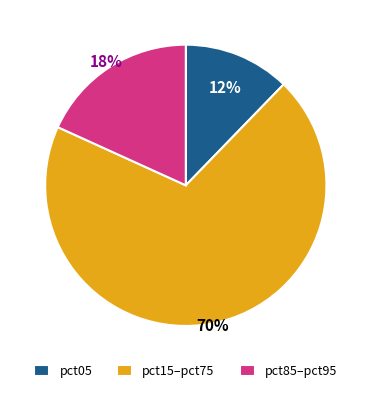

Is the sum of pct05 and pct85–pct95 greater than half?

No